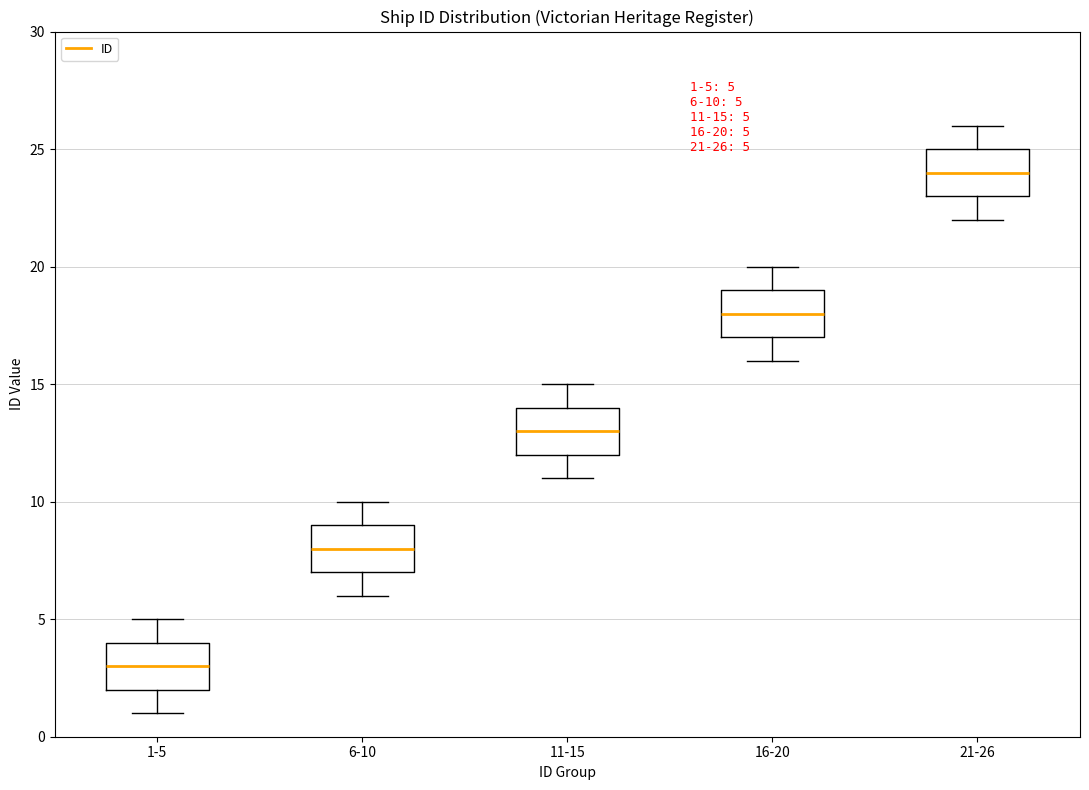

Which box has the highest median line?

21-26